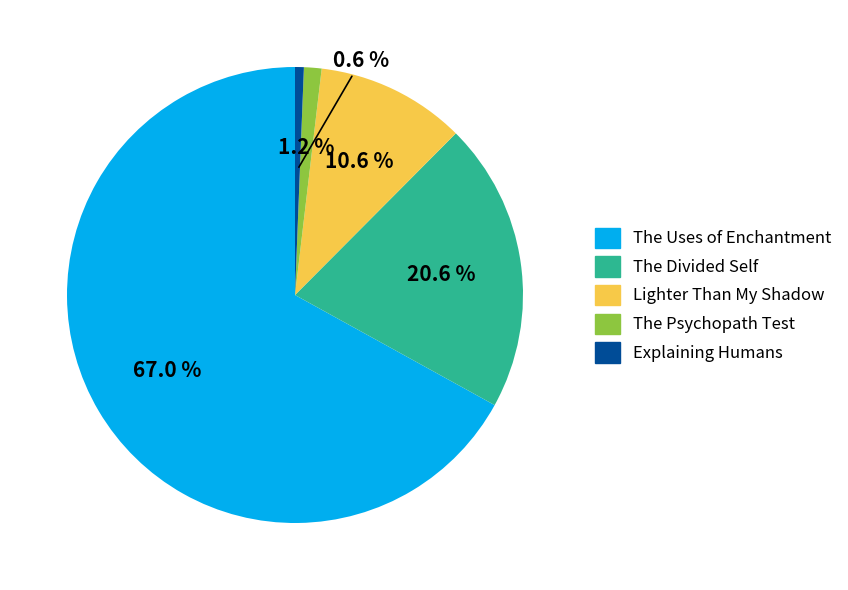

To the nearest percent, what is the average slice percentage?

20%